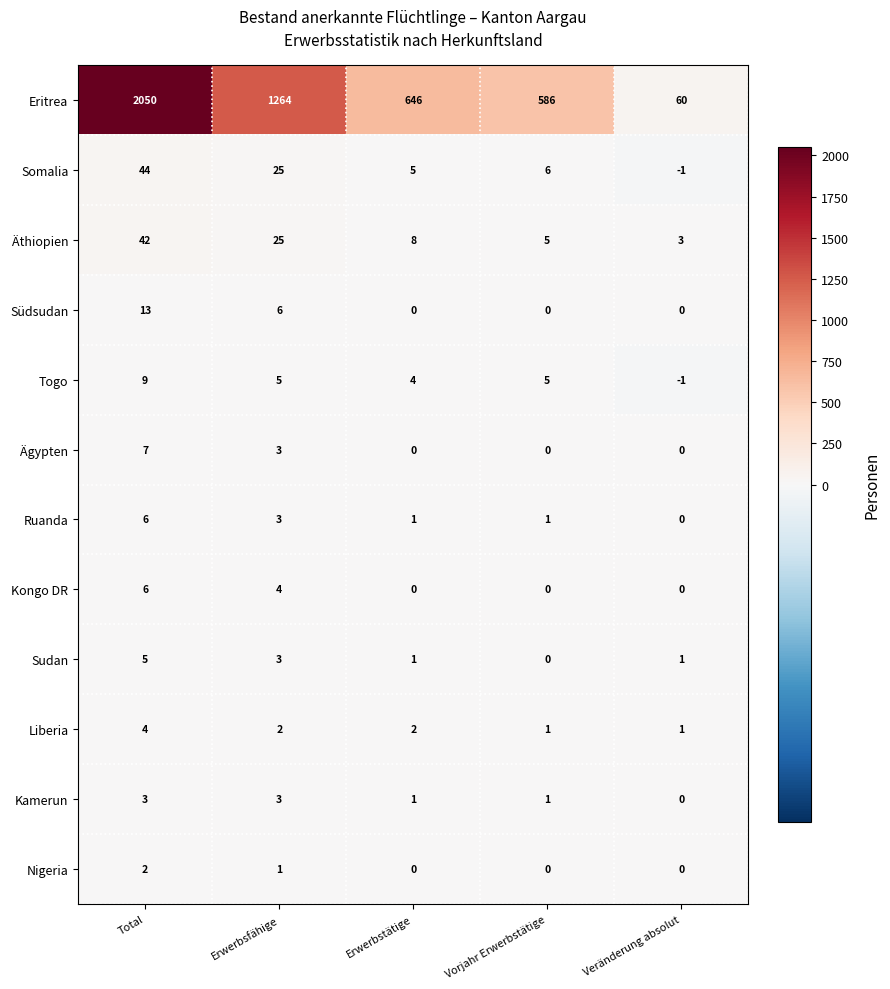

True or false: Liberia has a value of 1 at Veränderung absolut.

True